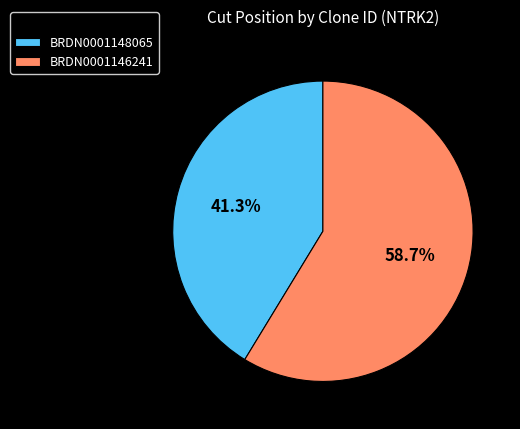

Rank the categories by value from lowest to highest.

BRDN0001148065, BRDN0001146241